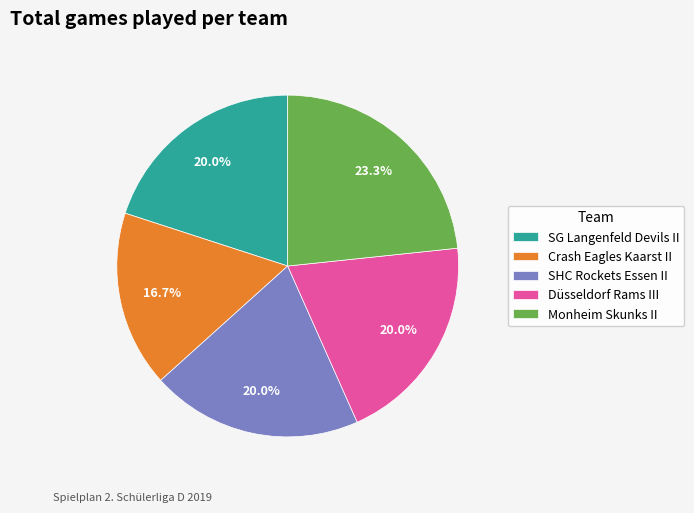

Which slice is the largest?

Monheim Skunks II